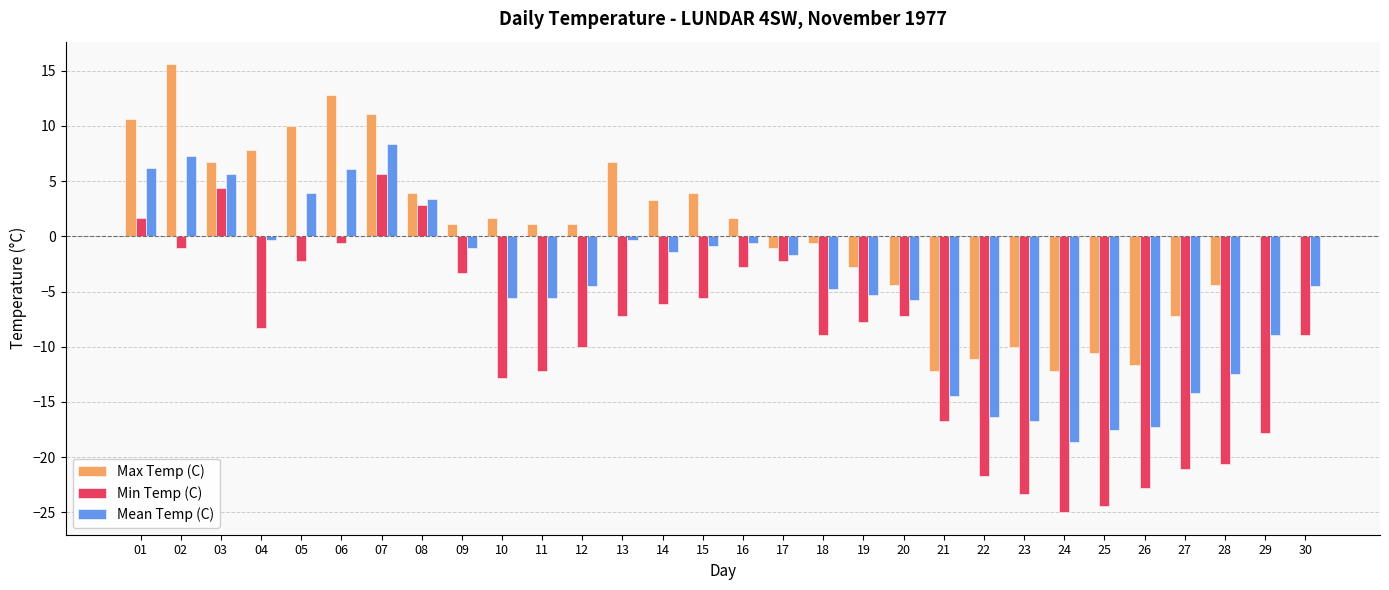

Which series has the largest total across all categories?

Max Temp (C)